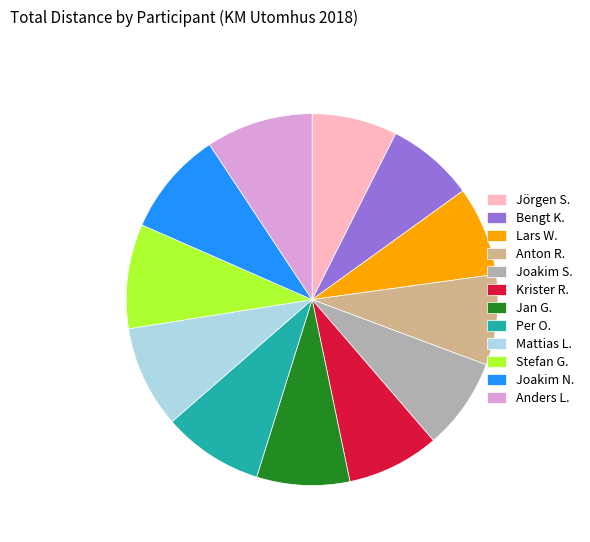

What is the ratio of the value at Anders L. to the value at Joakim N.?

1.0